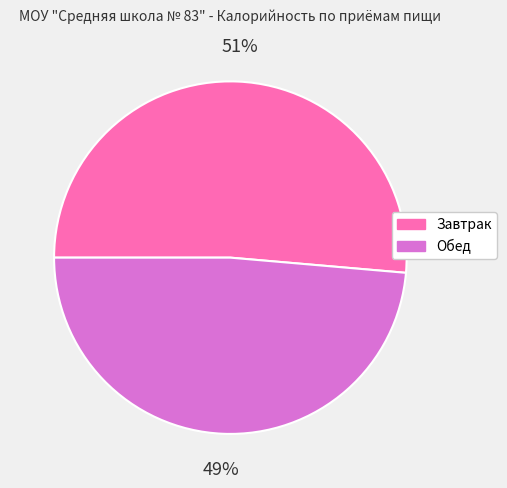

Count the number of slices in the pie.

2